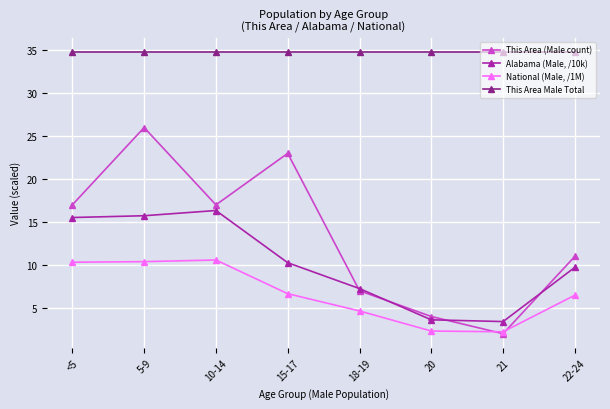

True or false: This Area (Male count) has more than 2 interior local peaks.

False